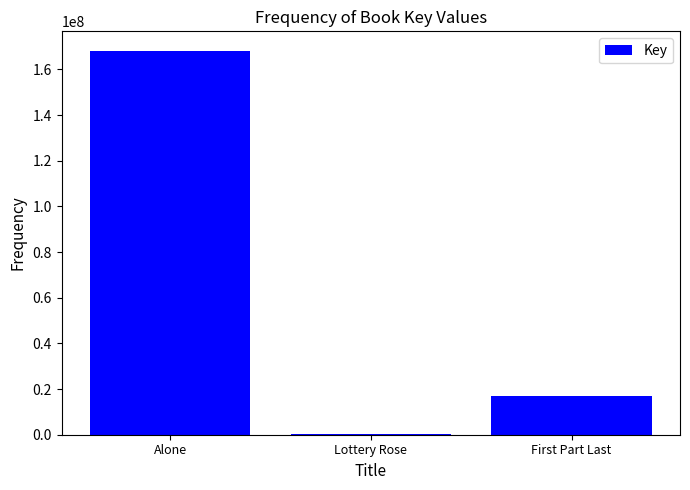

Which category has the highest value across all series?

Alone